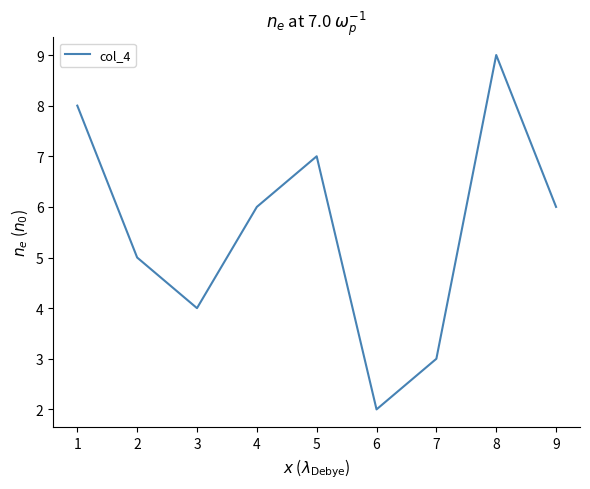

What is the minimum value shown in the chart?

2